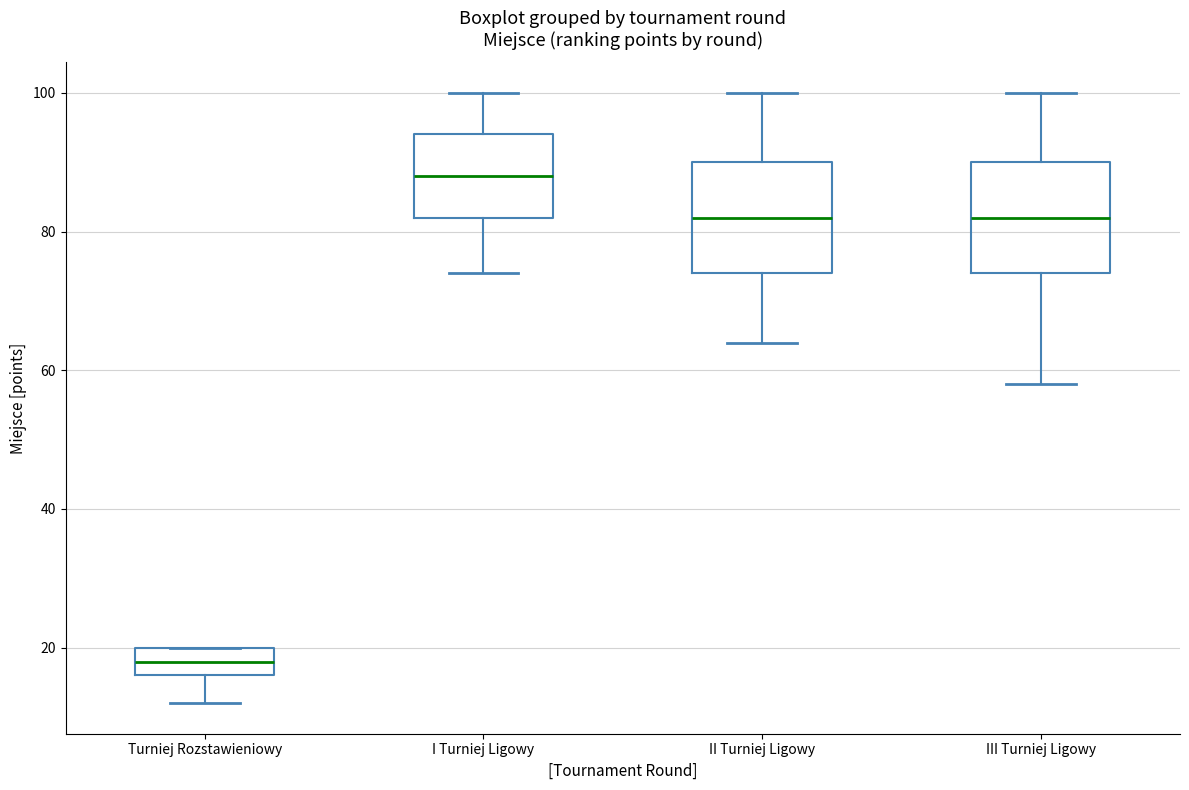

Which box's median line is the highest?

I Turniej Ligowy